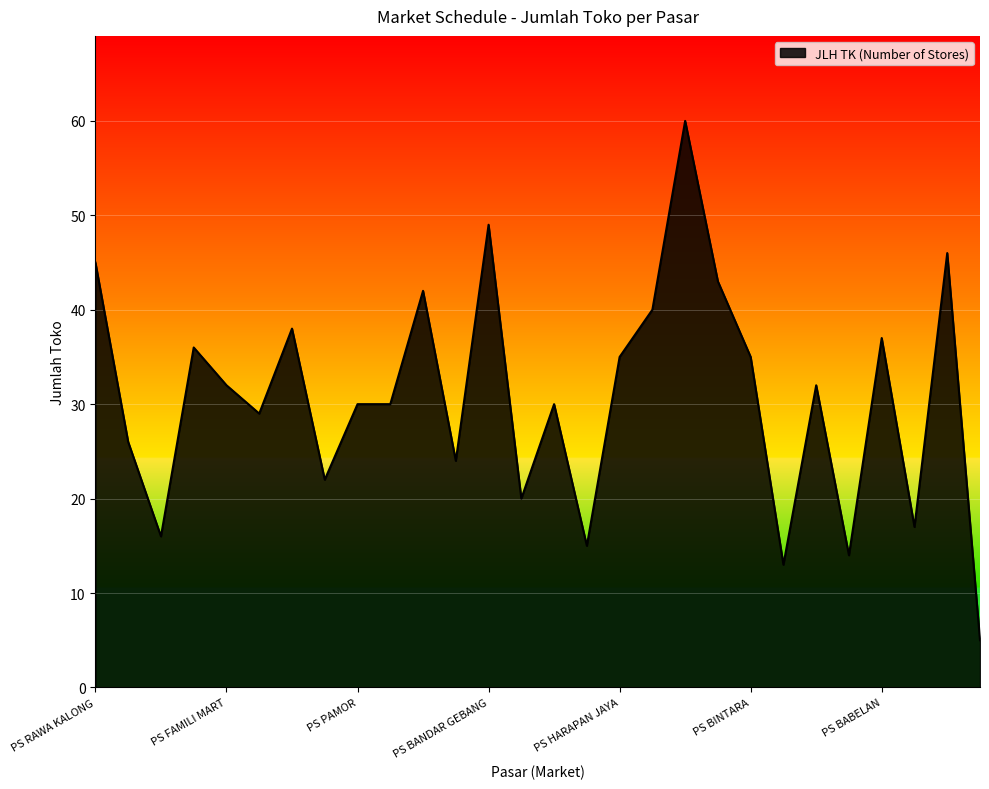

What is the greatest value displayed?

60